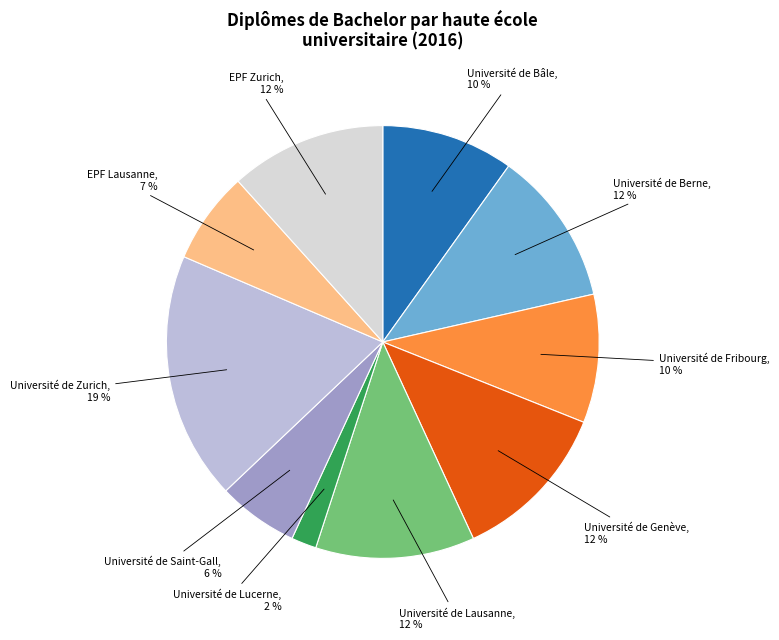

What percentage is the Université de Zurich slice, to the nearest percent?

19%